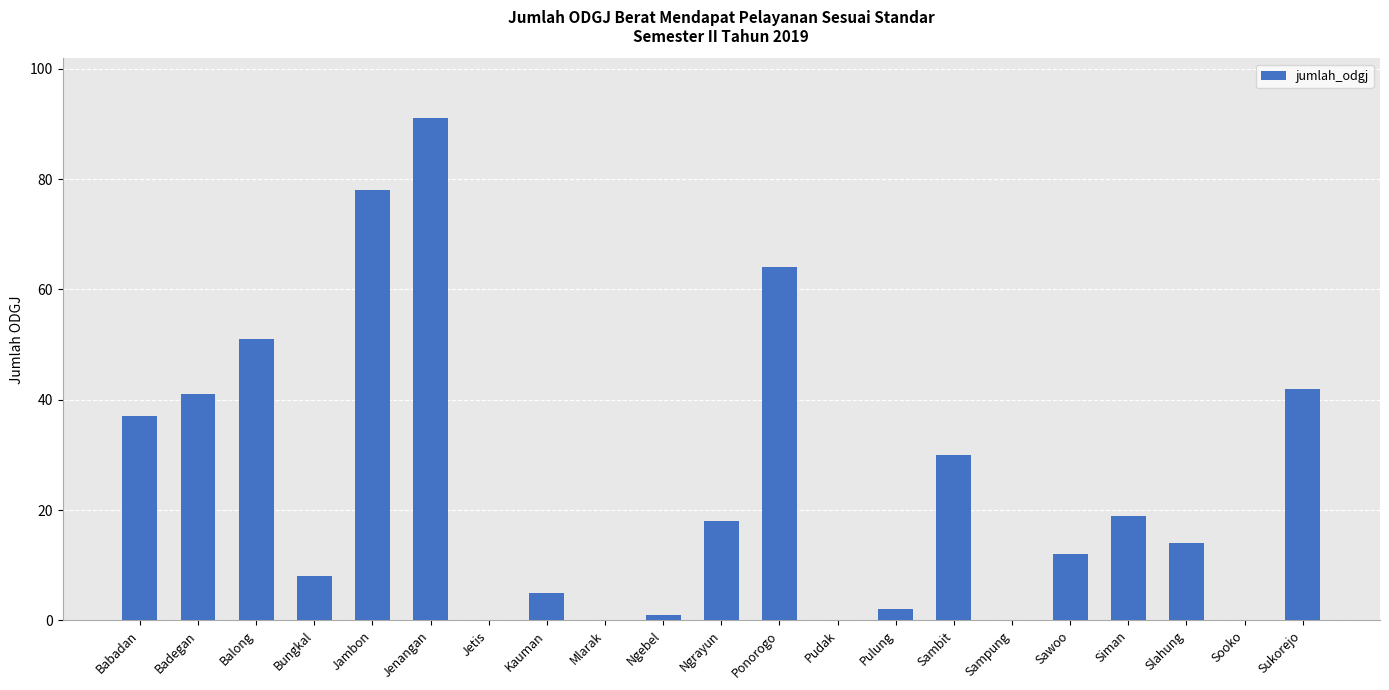

The chart shows a value of 42 at Sukorejo. True or false?

True